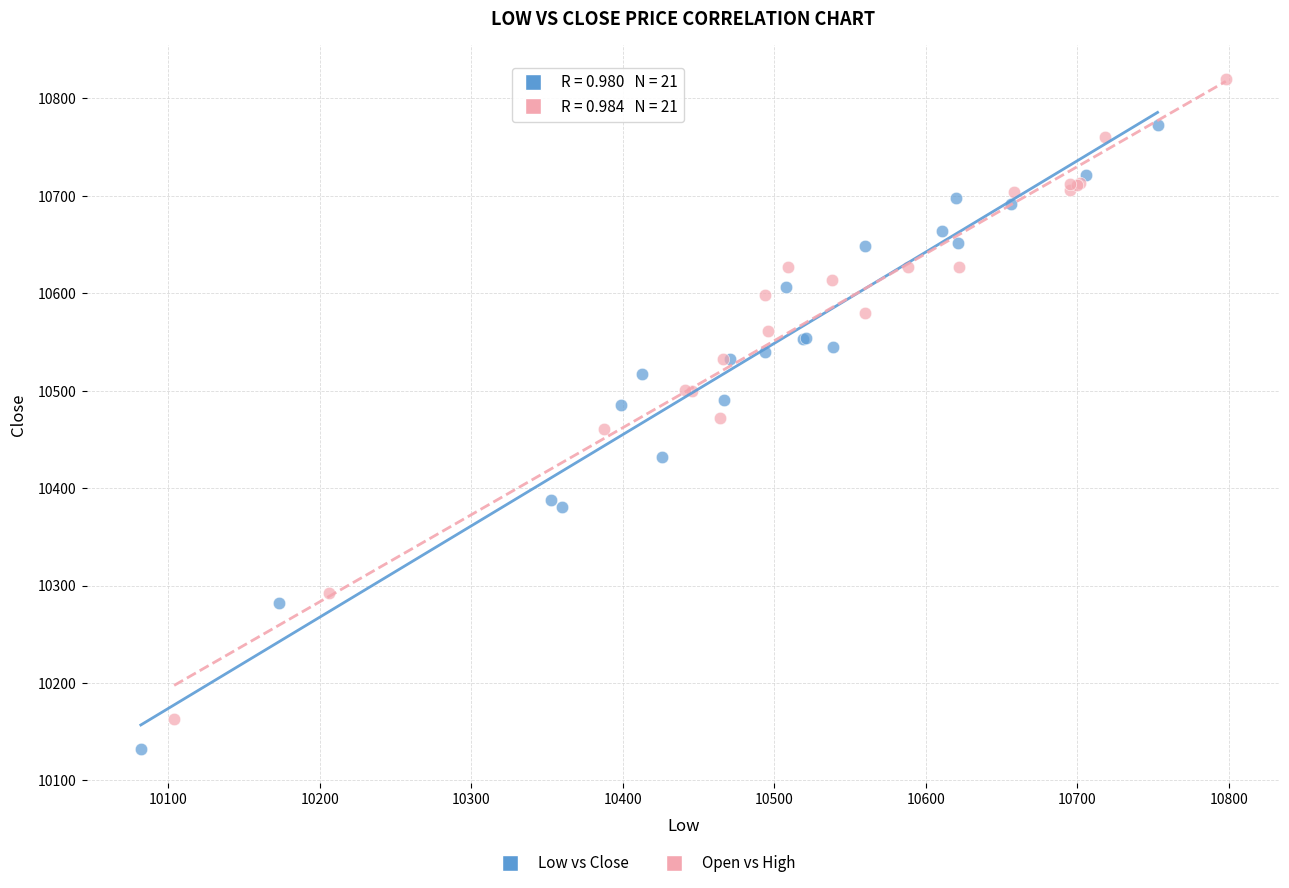

Which series contains the highest Y value?

Open vs High